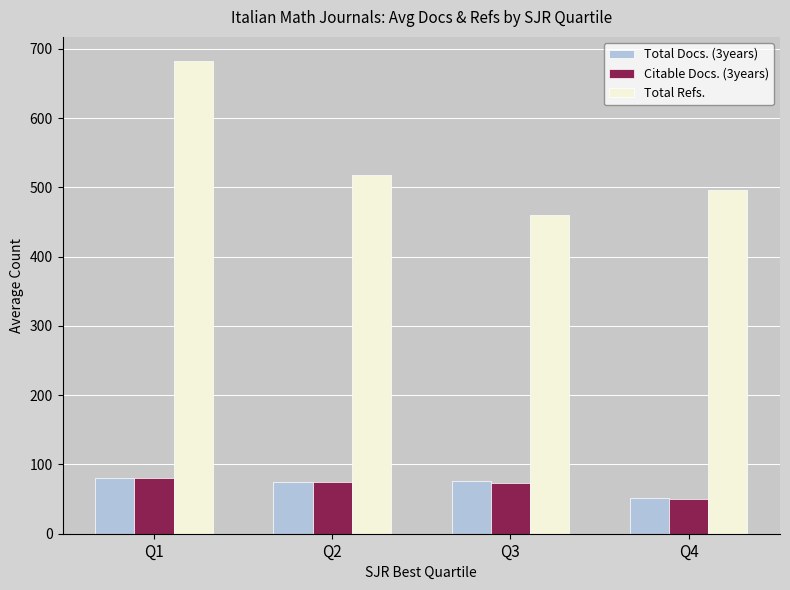

What is the average value of the Citable Docs. (3years) series?

69.5